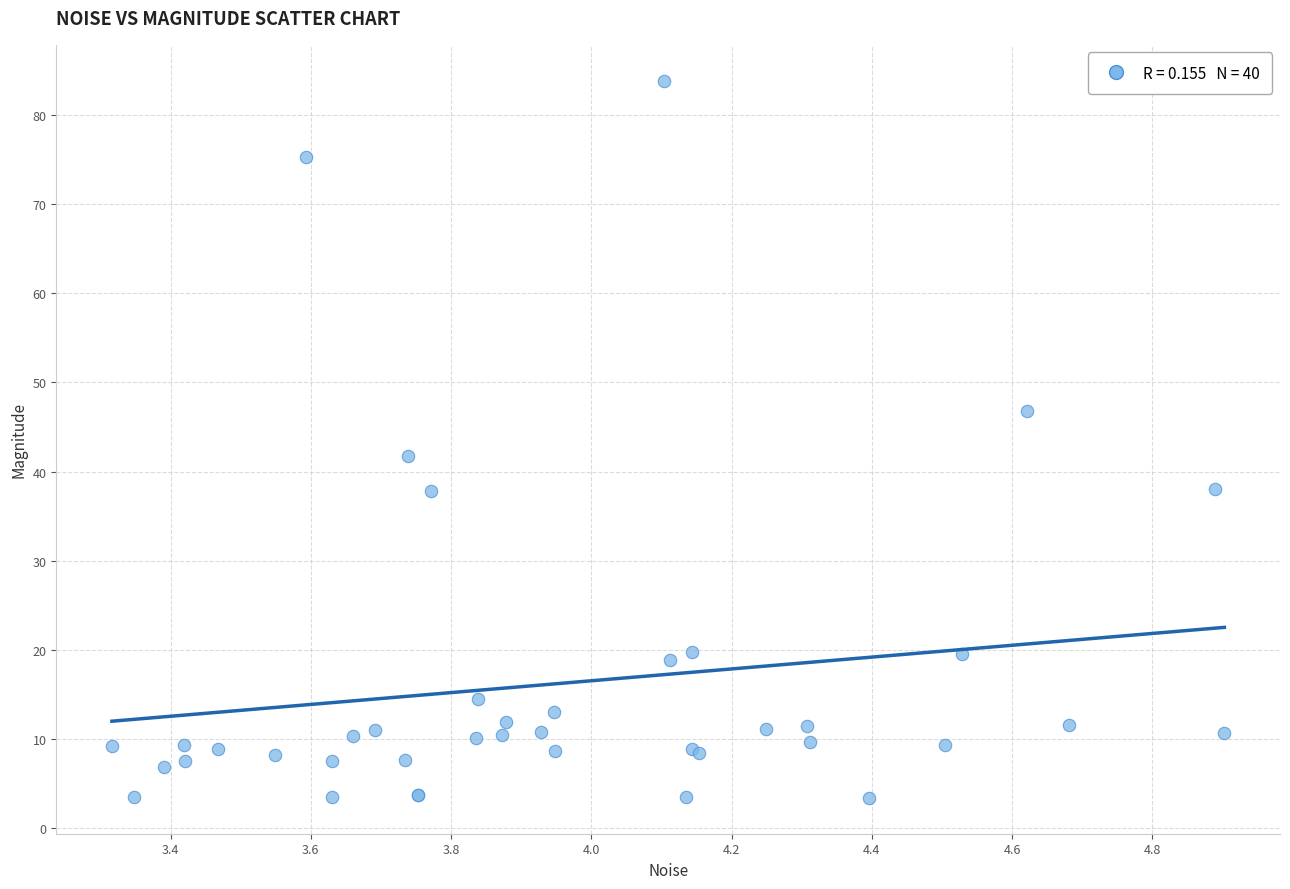

What Y value in the scatter plot is closest to 43?

41.8